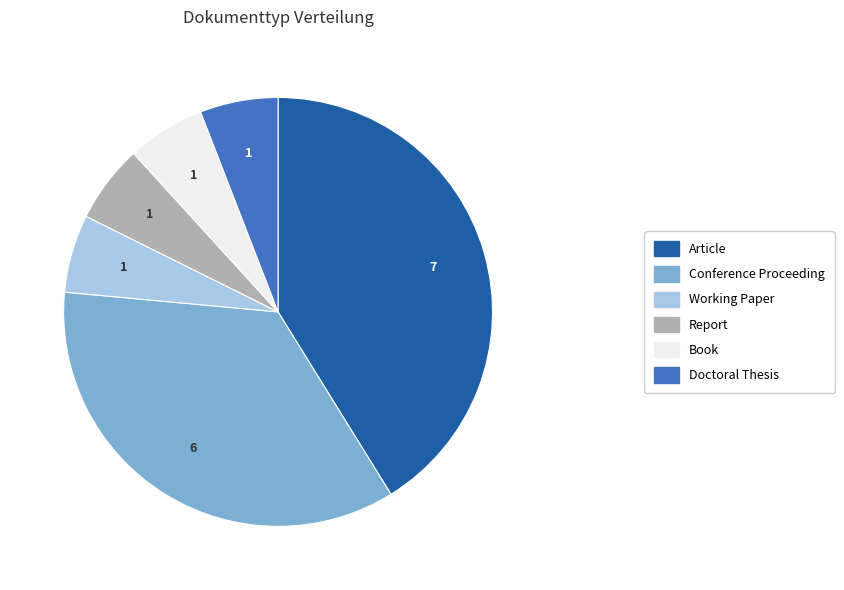

The Doctoral Thesis slice represents 13% of the pie. True or false?

False